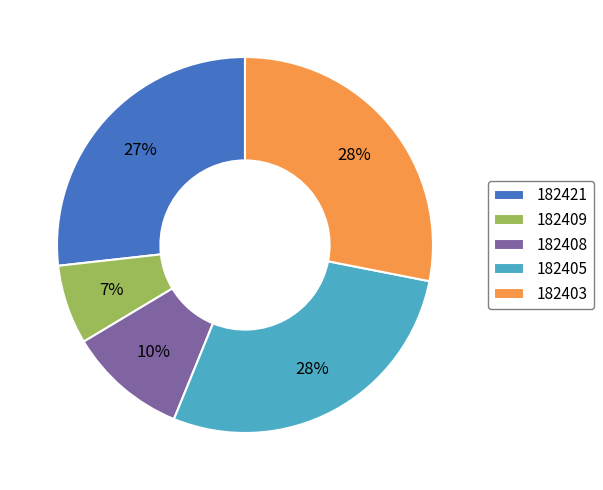

Combined, do 182405 and 182408 account for over 50%?

No